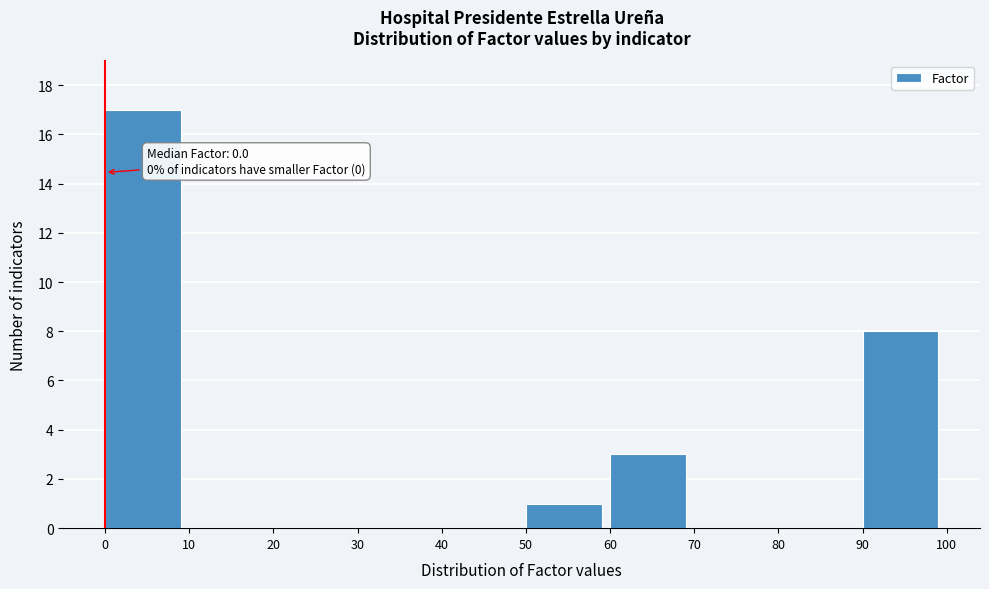

Over which range of the x-axis is the bar tallest?

0 to 10